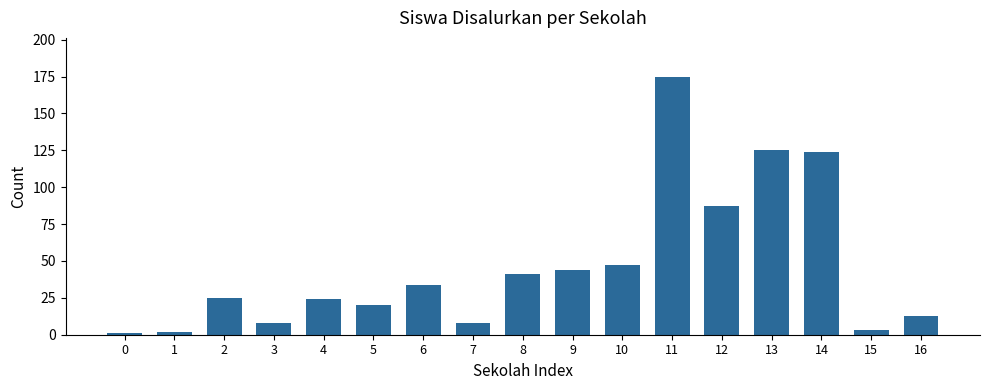

Are the bars horizontal?

No